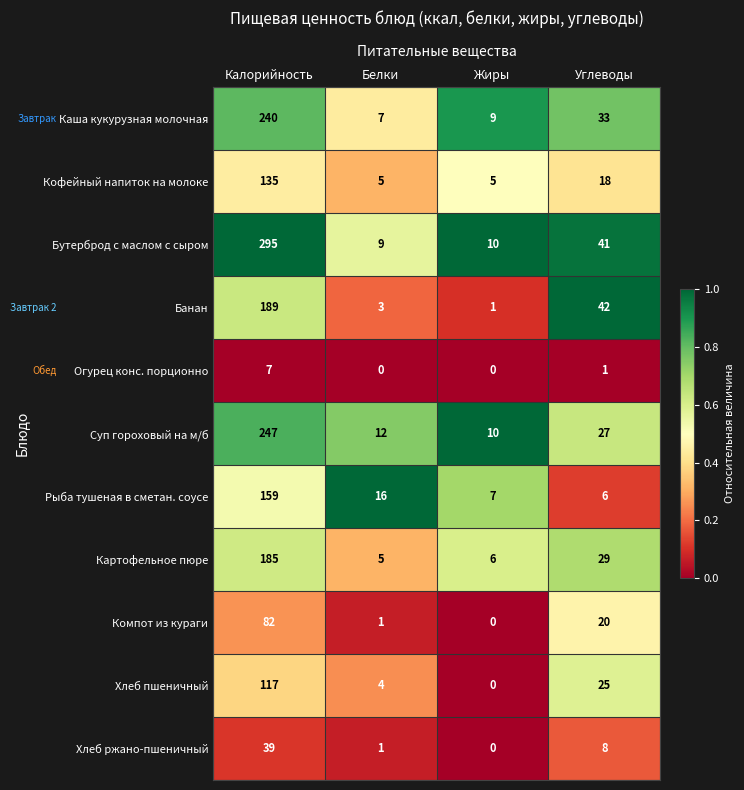

Read the Банан value at Калорийность.

189